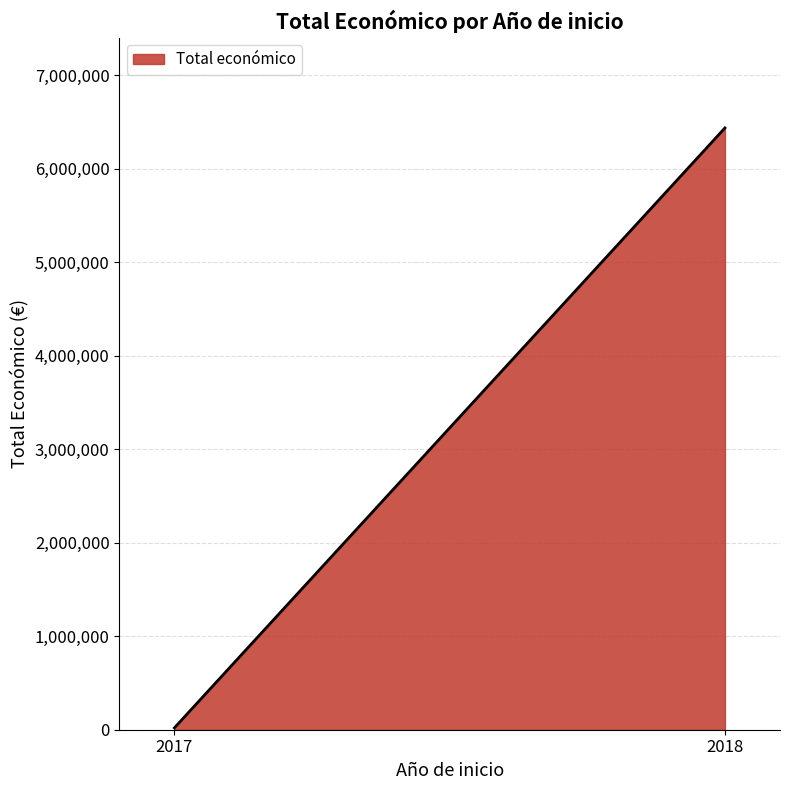

Reading left to right, transcribe all the data shown in this chart.

2017=19800	2018=6435292